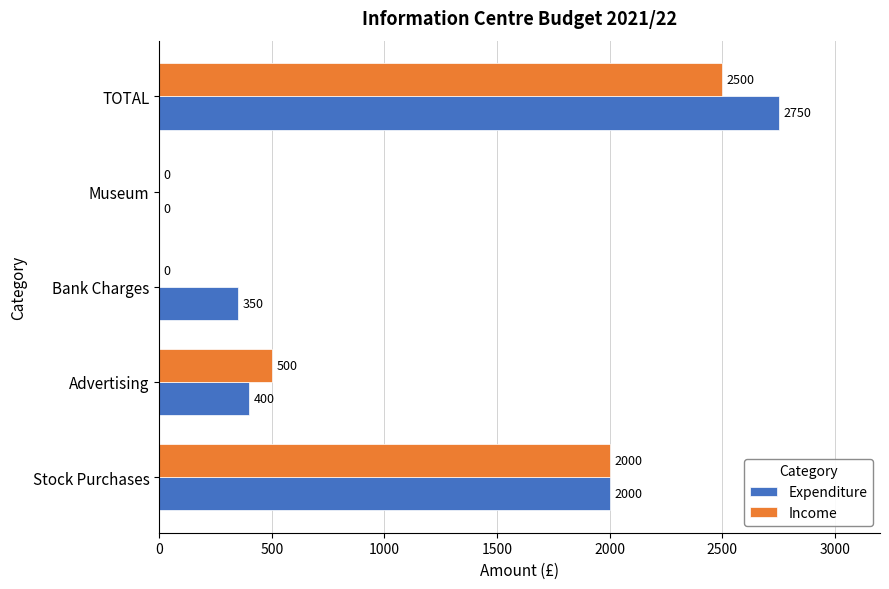

What is the sum of all Expenditure values?

5500